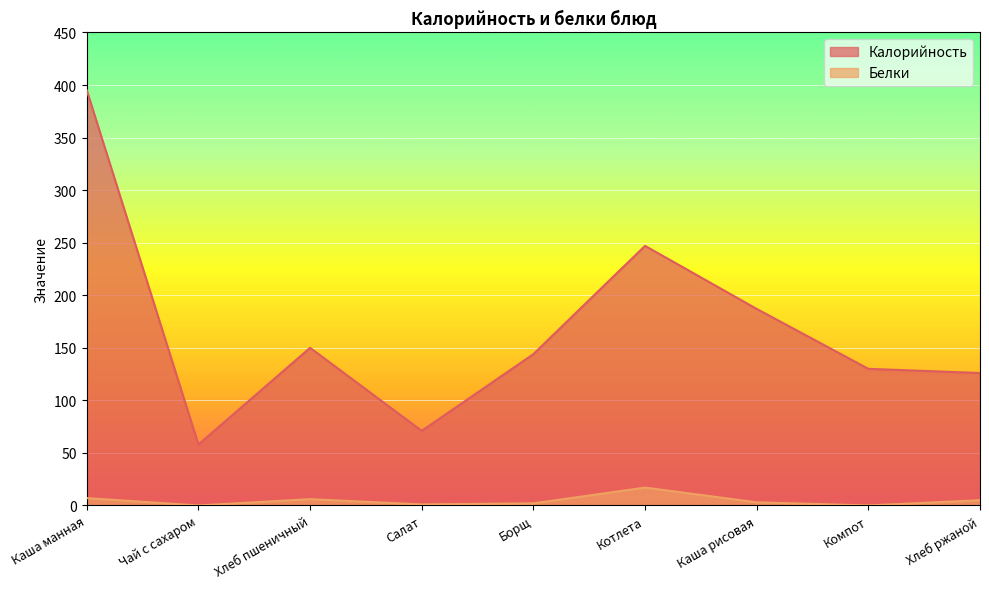

List the series in order of their overall mean, highest first.

Калорийность, Белки